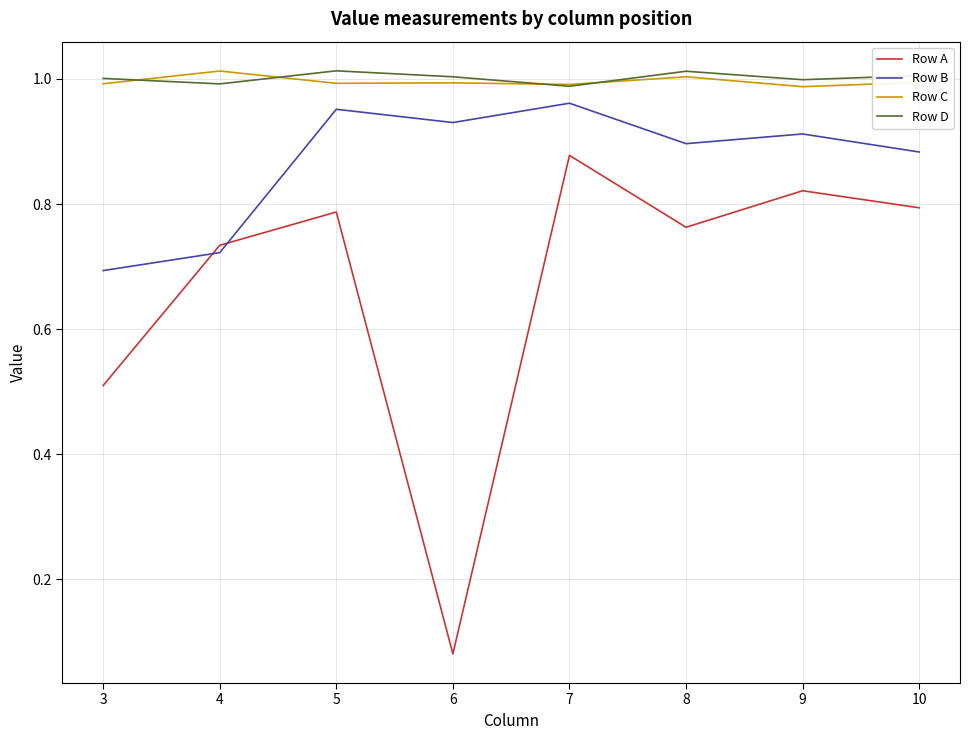

Is this an area chart (filled region under the line)?

No